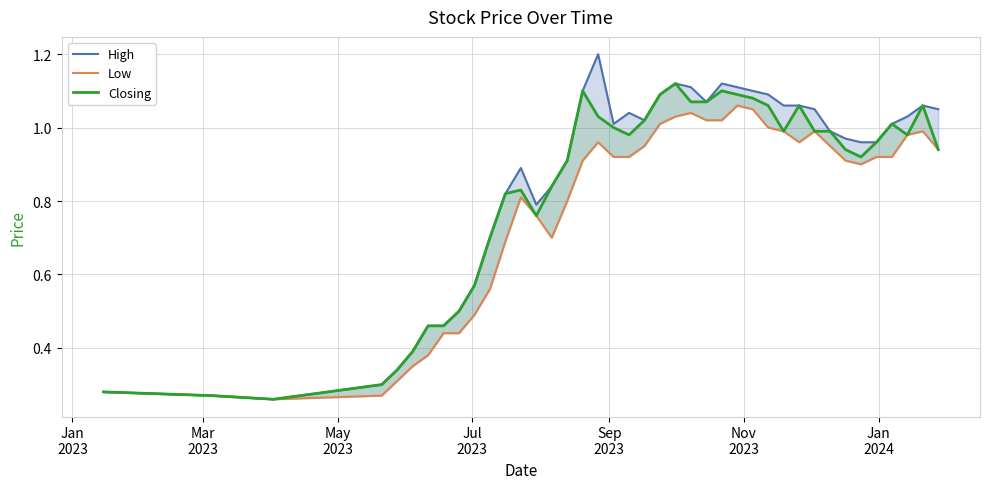

What is the maximum value for High?

1.2